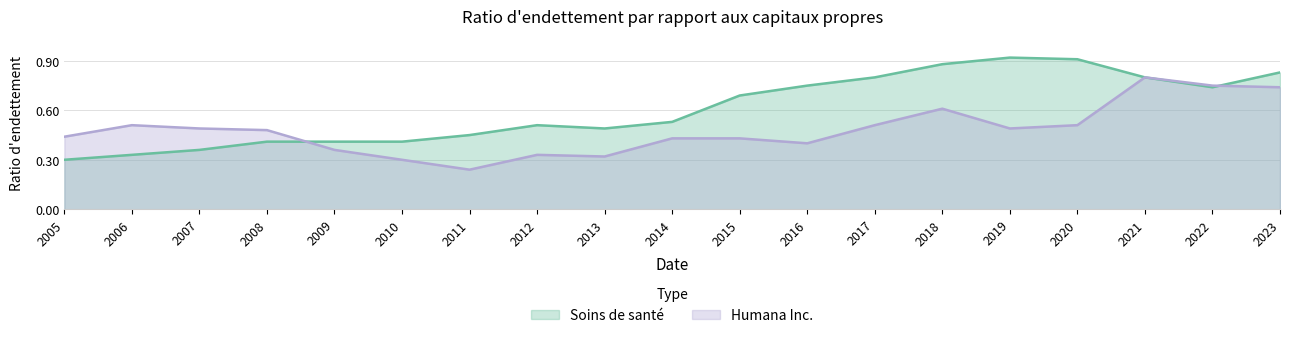

List the labels in order of Soins de santé value, largest first.

2019, 2020, 2018, 2023, 2017, 2021, 2016, 2022, 2015, 2014, 2012, 2013, 2011, 2008, 2009, 2010, 2007, 2006, 2005